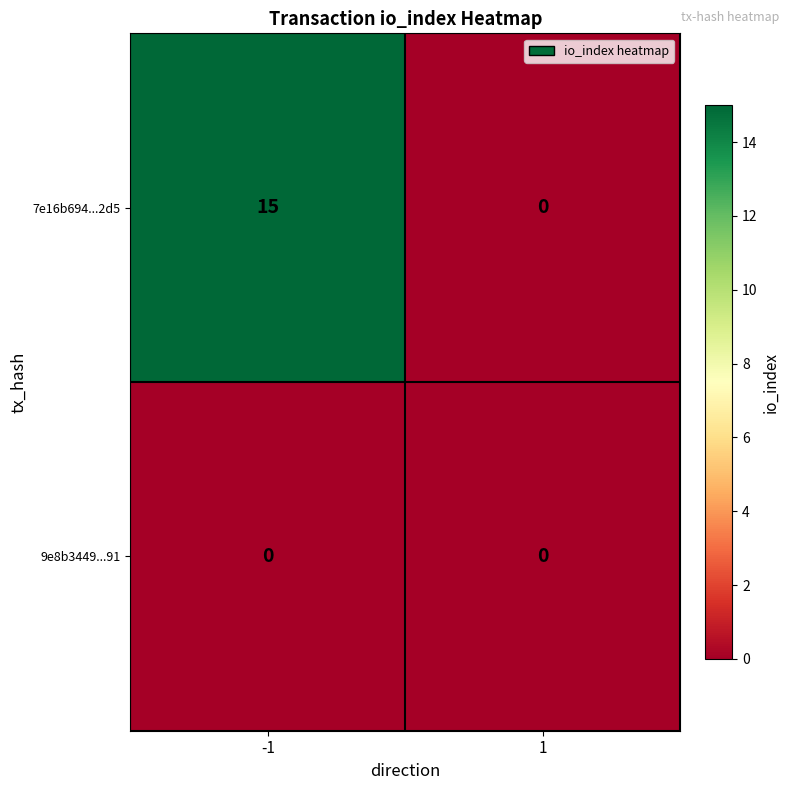

Reading left to right, what are all the values shown in this chart?

7e16b694...2d5: 15	0
9e8b3449...91: 0	0